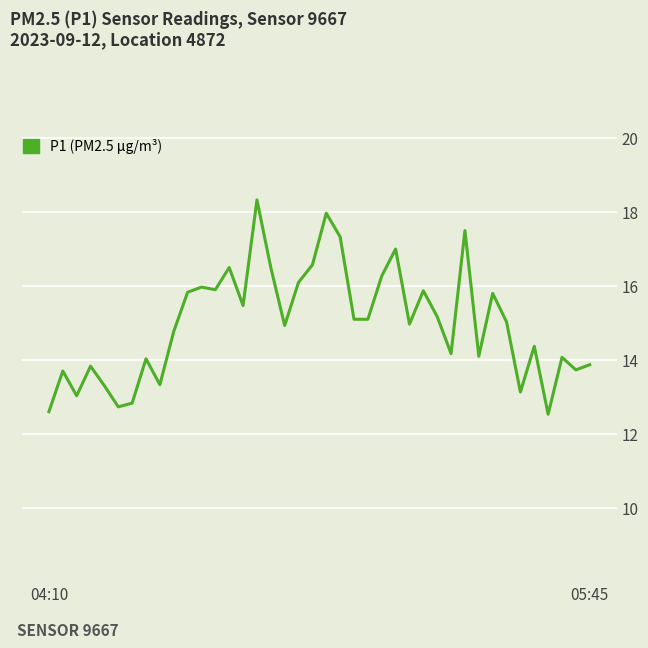

True or false: the data has more than 1 interior local peaks.

True